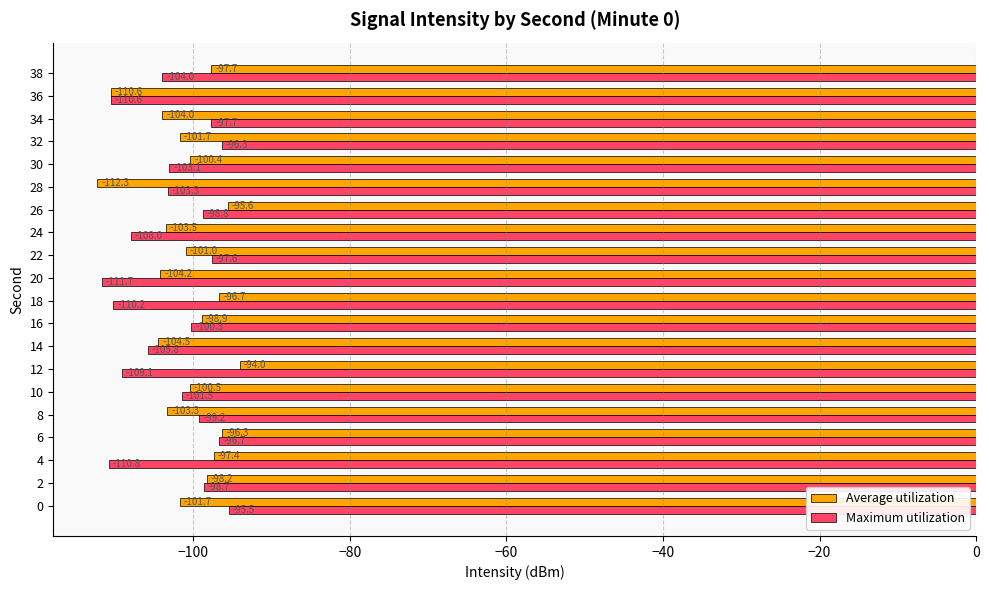

At which label does Maximum utilization reach its peak?

0